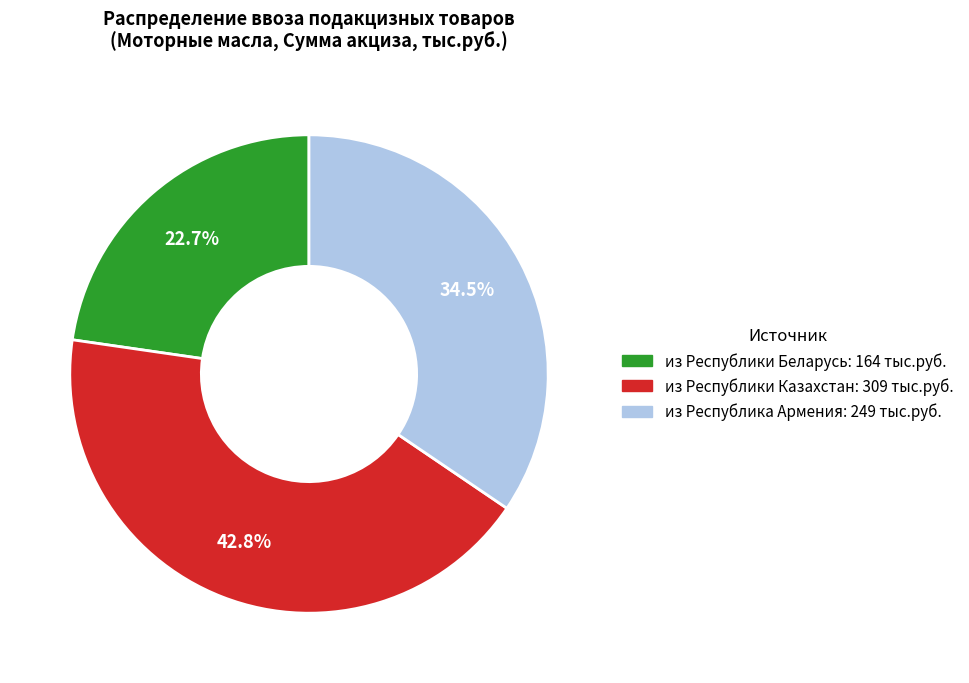

Is there any slice that represents more than half of the pie?

No